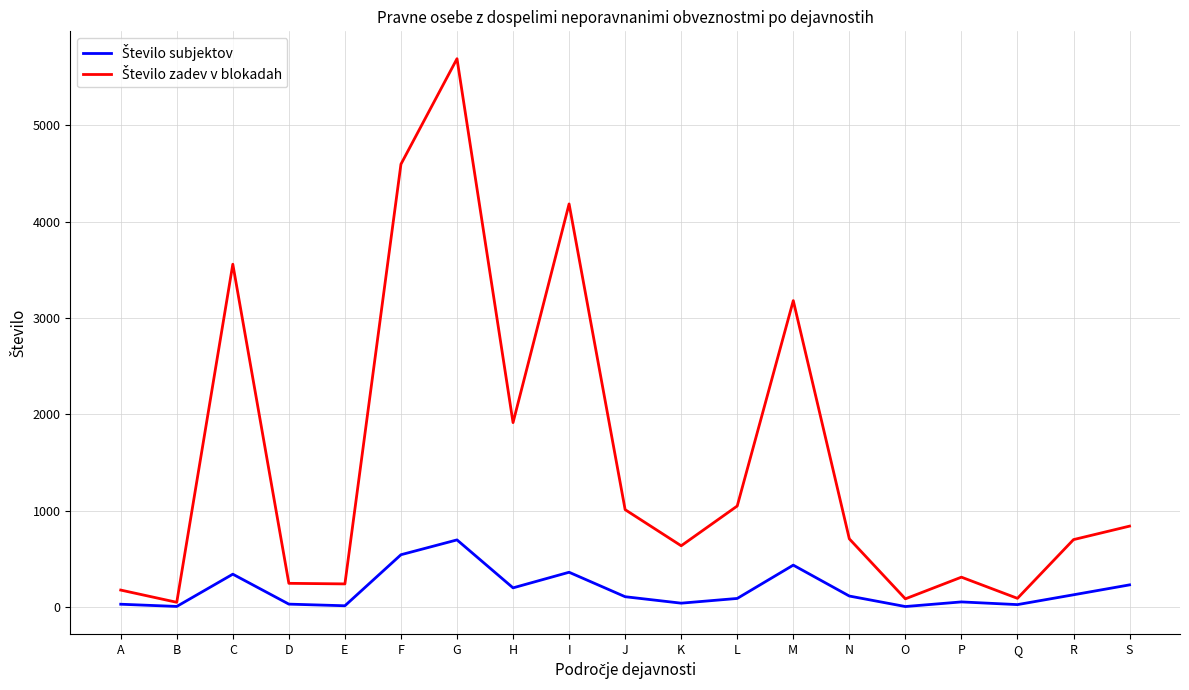

What is the total value across all series at F?

5140